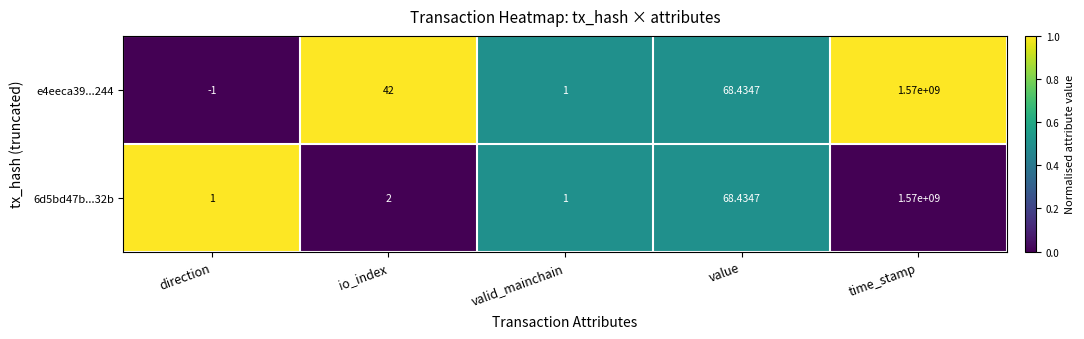

Which series has the largest total across all categories?

e4eeca39...244